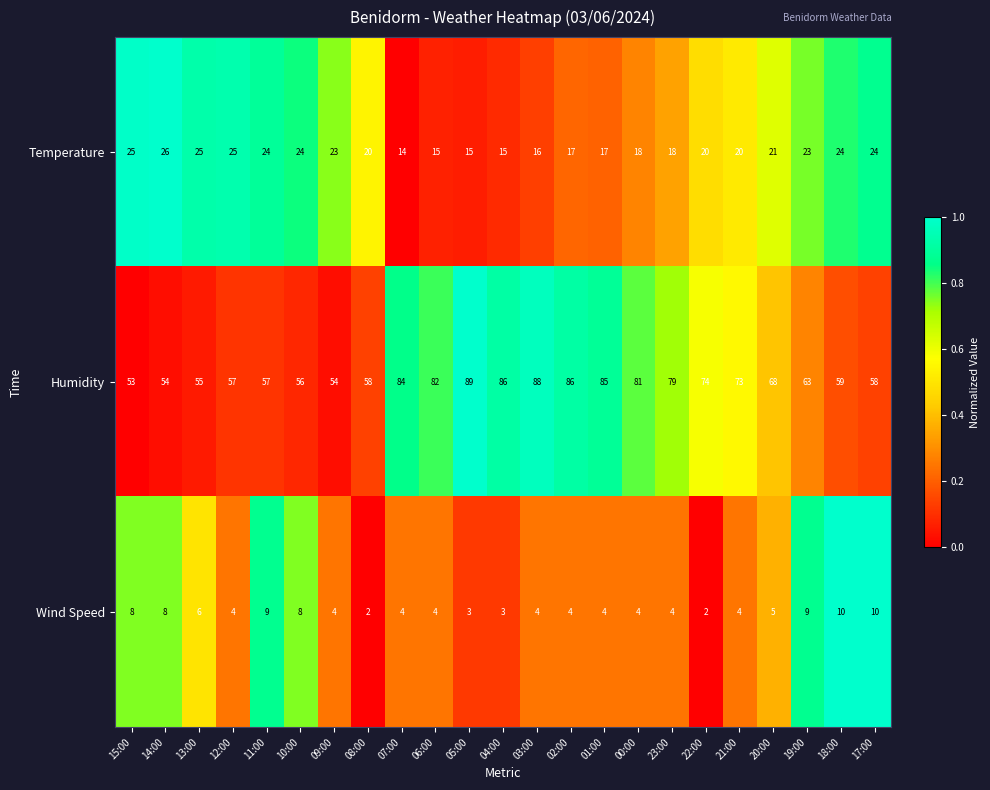

Is it true that Temperature equals 15 at 06:00?

True